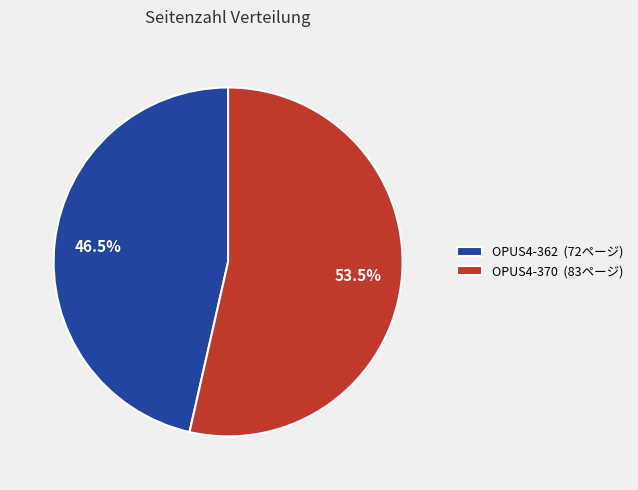

Does any single category account for the majority?

Yes